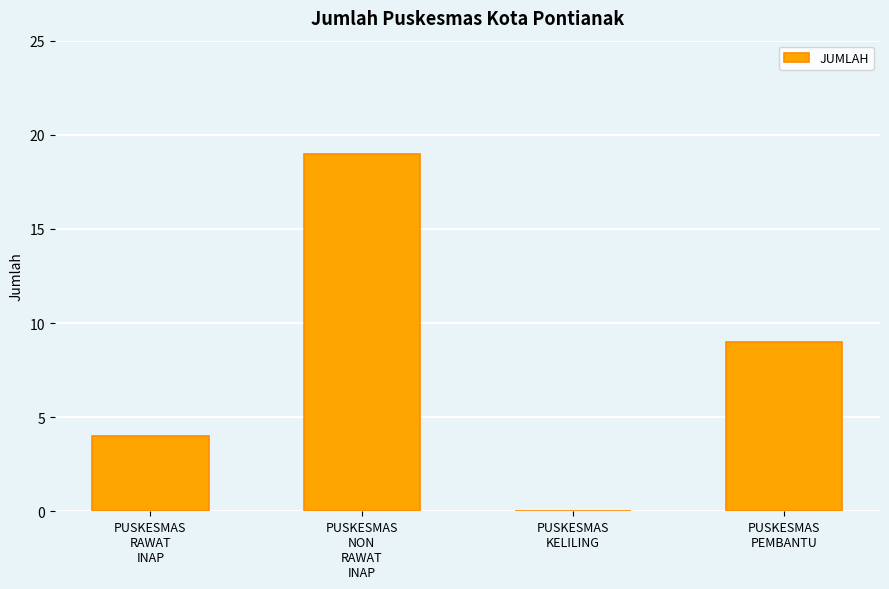

Count the number of categories in the chart.

4